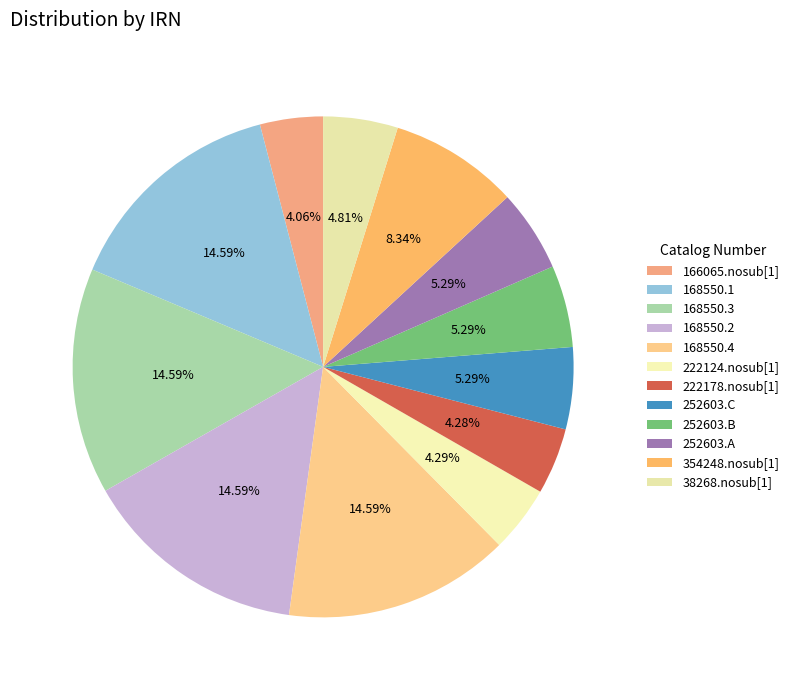

How many slices are in this pie chart?

12